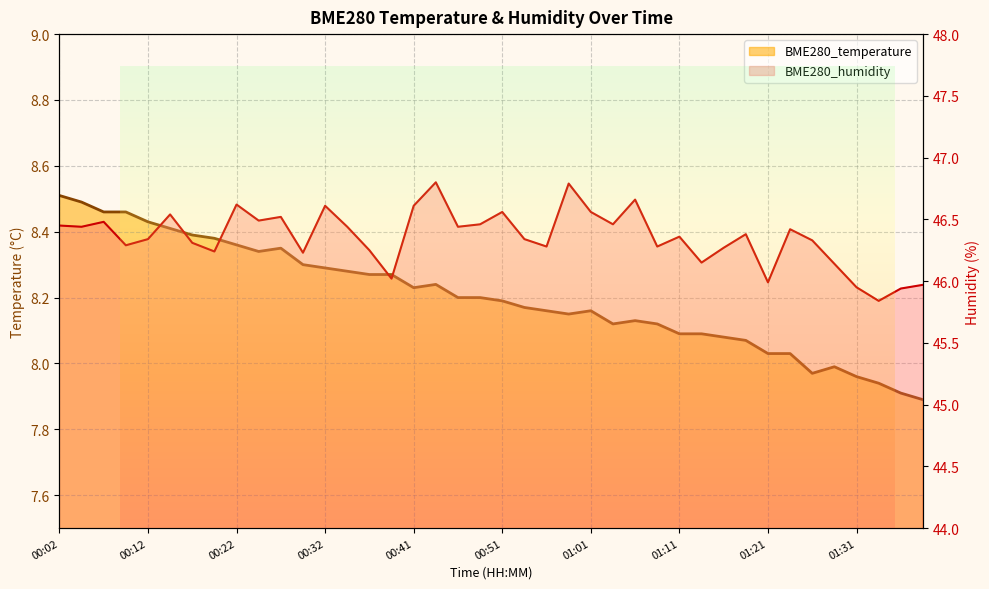

Where does the BME280_humidity series first go above 46?

00:02